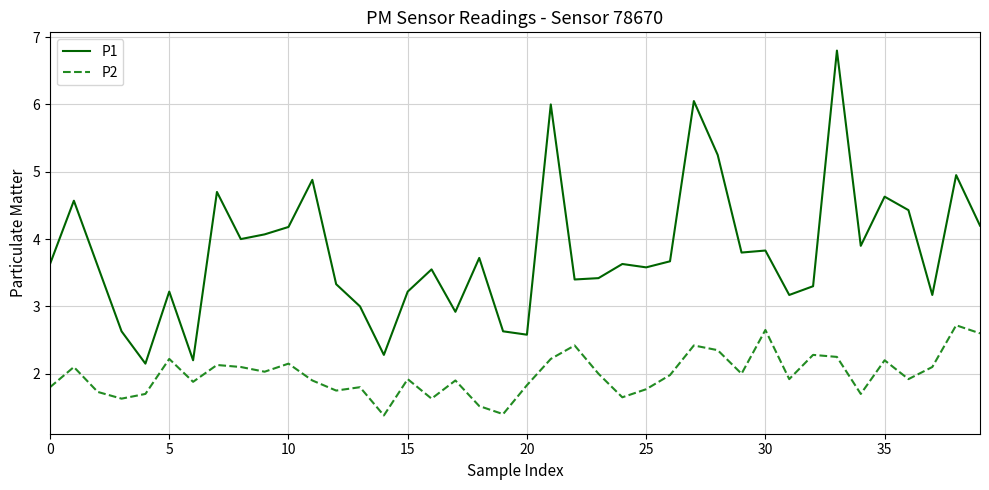

Rank the series by their average value, from lowest to highest.

P2, P1